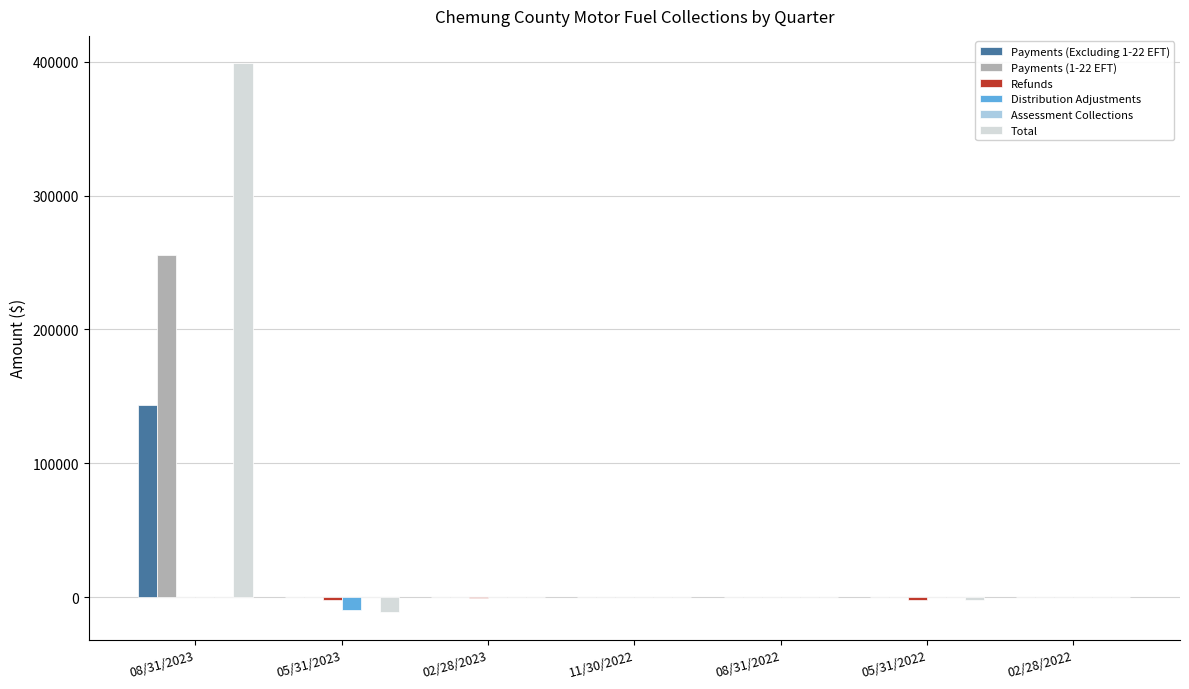

What is the greatest value displayed?

398748.3